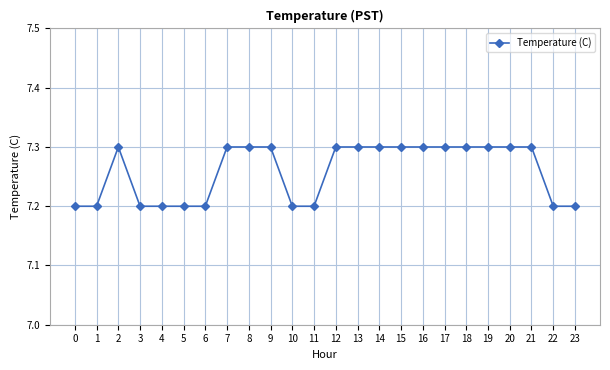

True or false: the data shows 3.9 at 5.

False